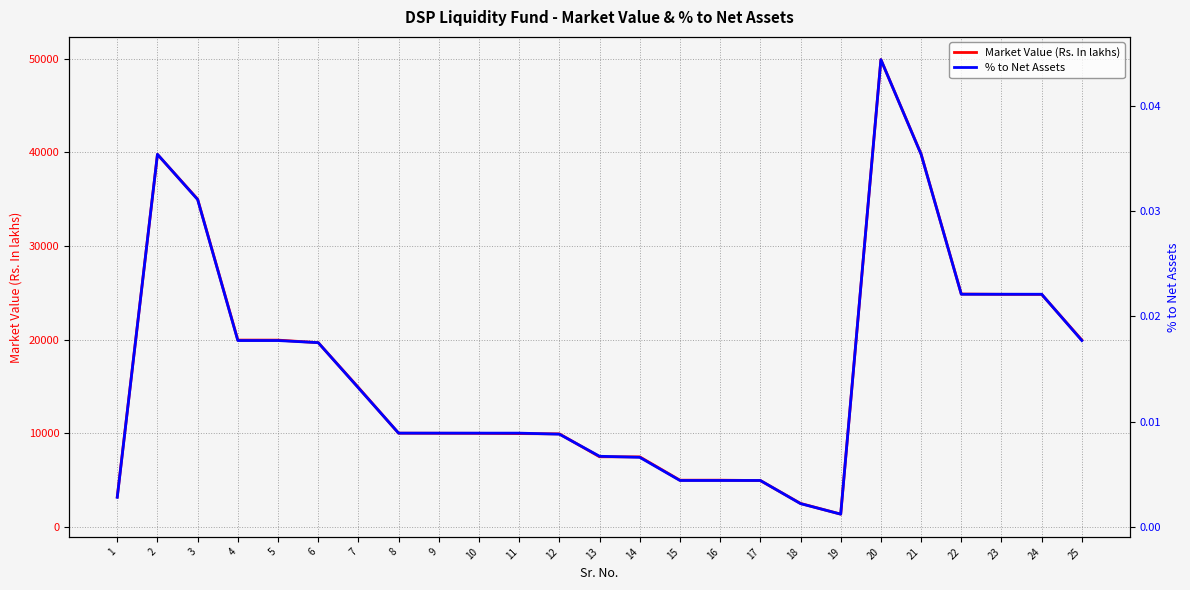

True or false: Market Value (Rs. In lakhs) and % to Net Assets intersect in this chart.

False